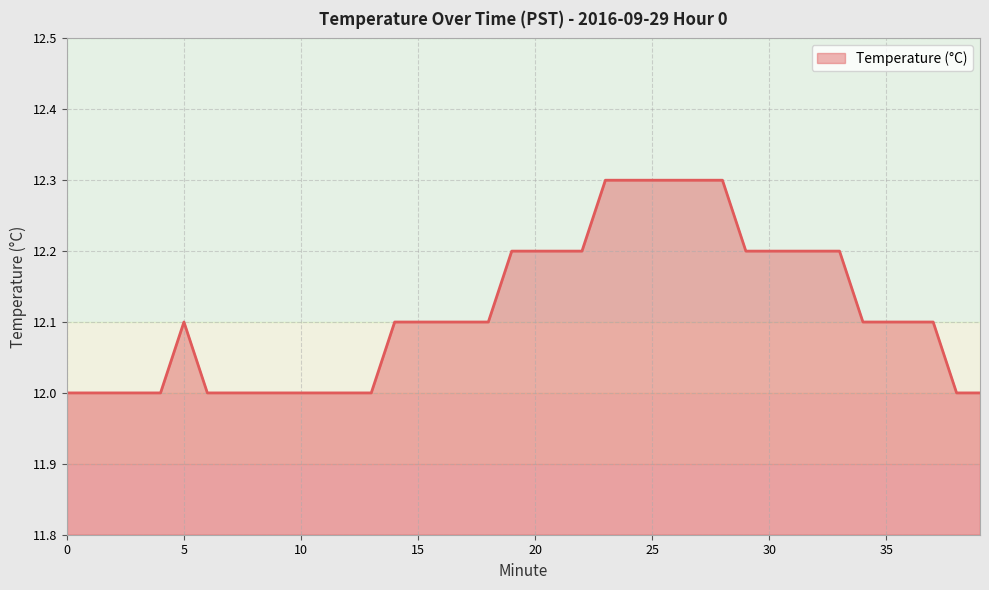

What is the minimum value shown in the chart?

12.0